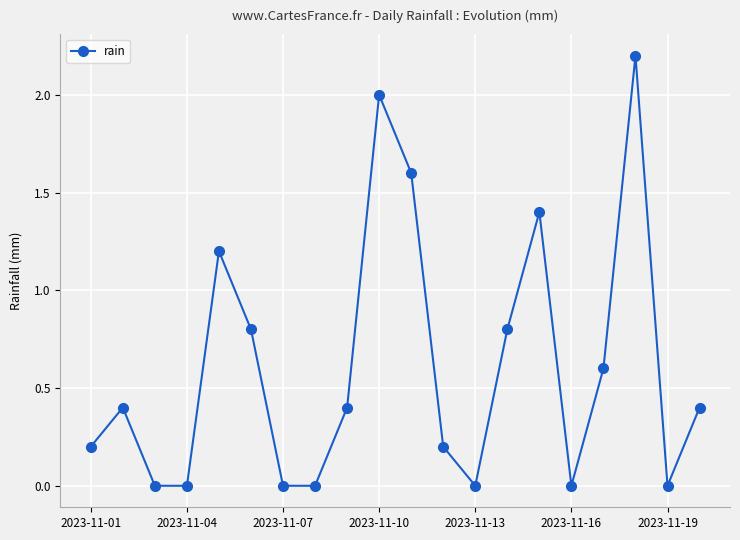

How many points are higher than both their immediate neighbors (excluding endpoints)?

5